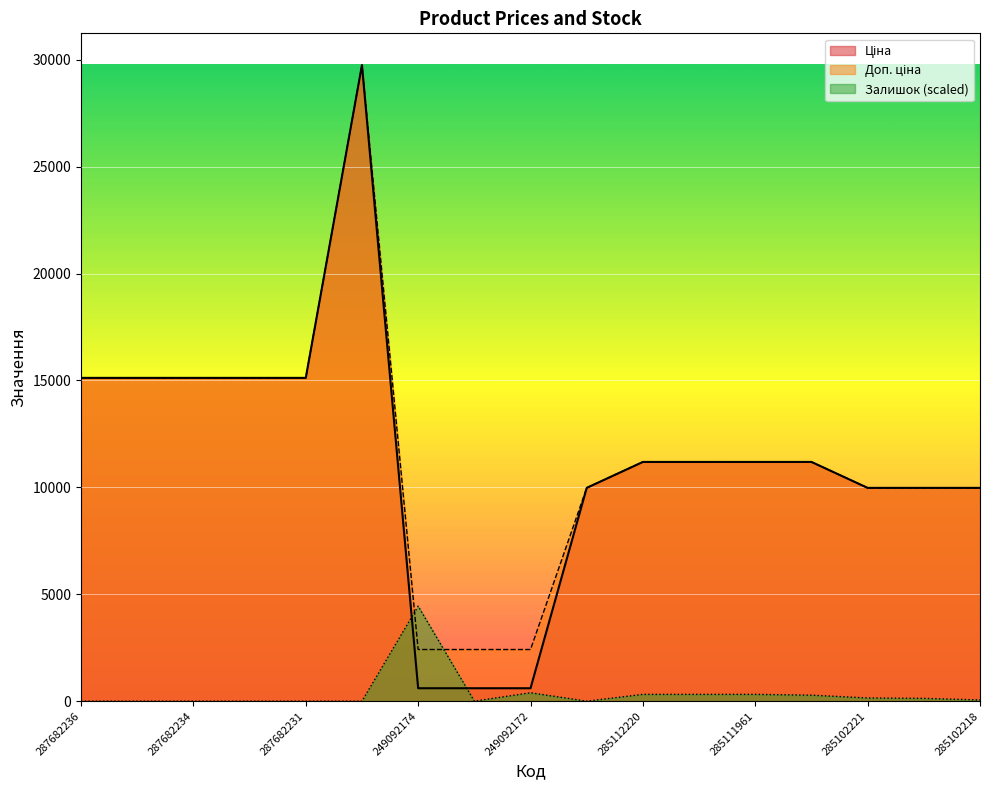

List the labels in order of Залишок value, smallest first.

287682236, 287682235, 287682234, 287682233, 287682231, 287702232, 249092173, 285101569, 285102218, 285102219, 285102221, 285111912, 285112220, 285112217, 285111961, 249092172, 249092174